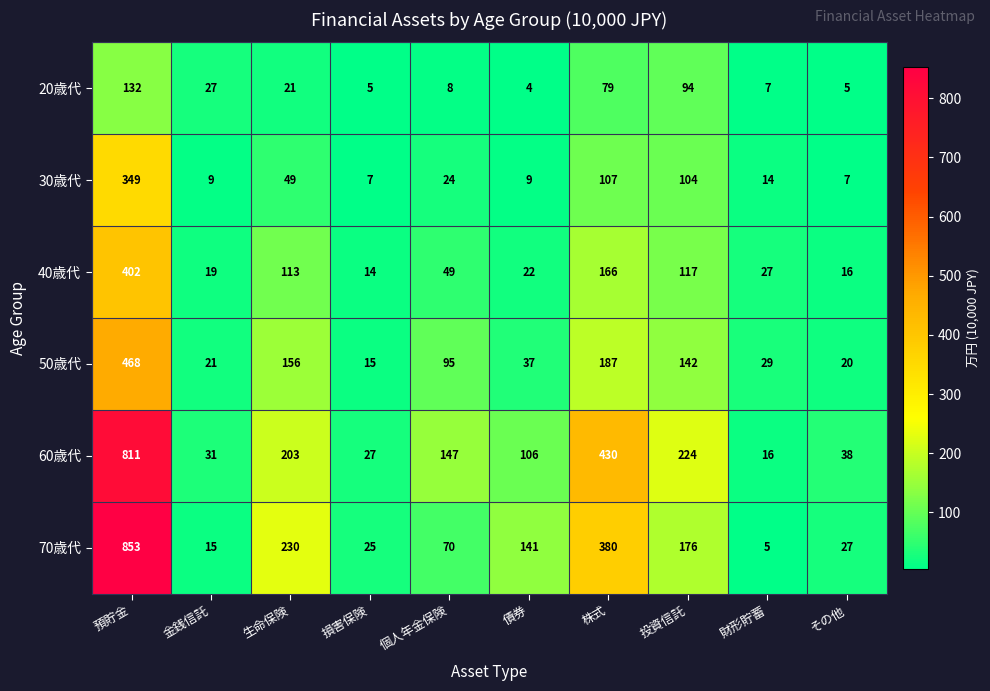

At which category does the chart reach its peak across all series?

預貯金